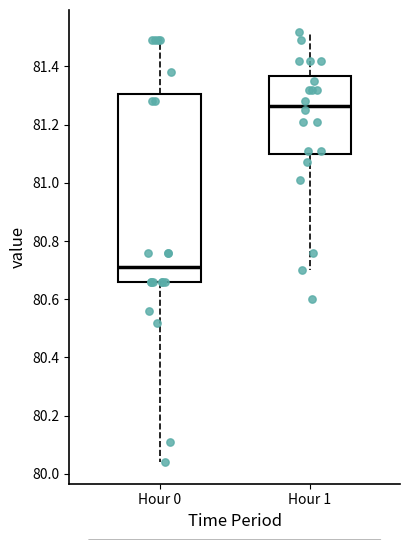

Reading left to right, transcribe this box plot: for each box, give where its median line is, the range the box spans, and where its two whiskers end, as read against the y-axis. The values are not printed on the chart, so give them approximately, as read against the axis.

Hour 0: median 80.72, box 80.66 to 81.30, whiskers 80.04 to 81.50
Hour 1: median 81.26, box 81.10 to 81.36, whiskers 80.70 to 81.52